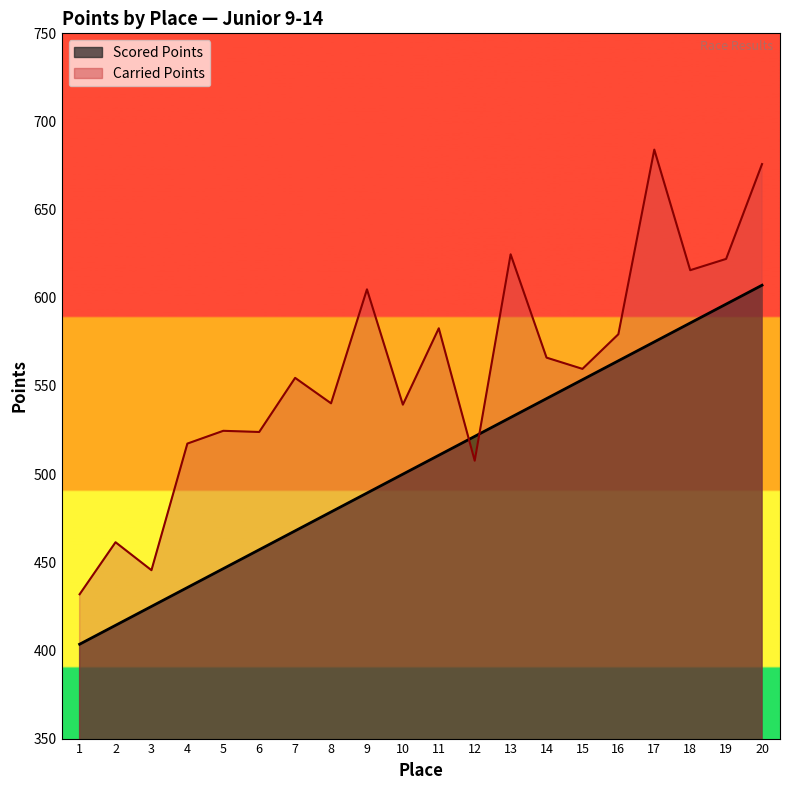

Which has a higher value, 3 or 4?

4